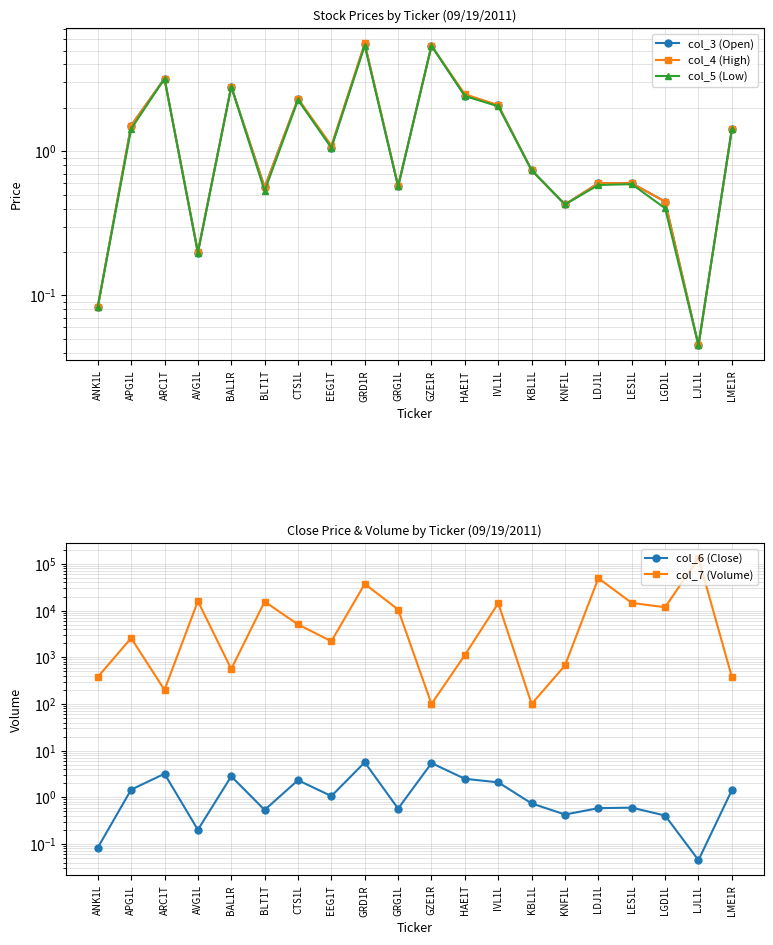

What position from the left is EEG1T?

8